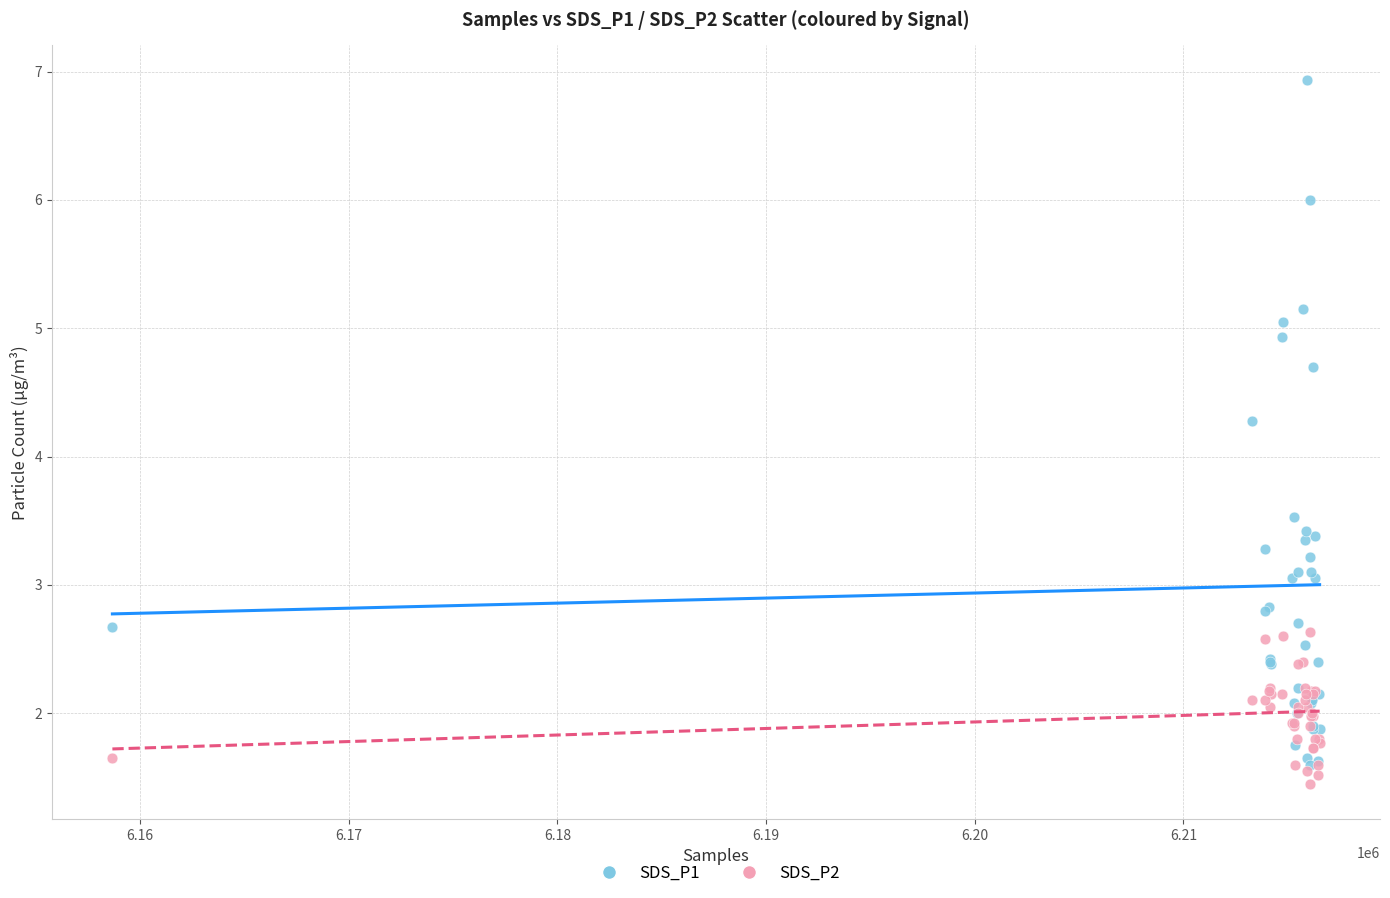

Which series reaches the minimum Y coordinate?

SDS_P2